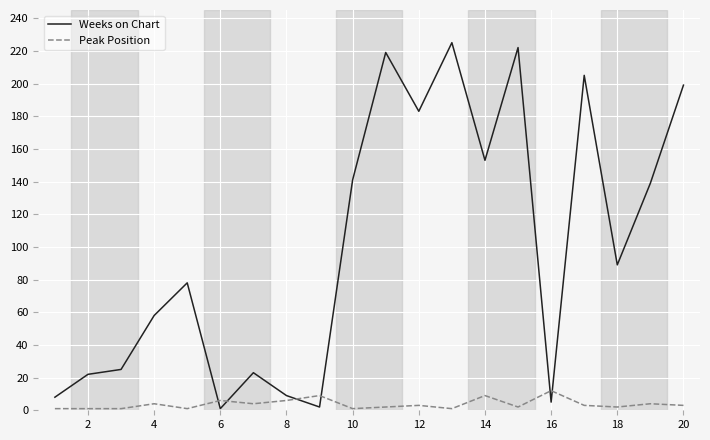

Which series has the largest range (max minus min)?

Weeks on Chart